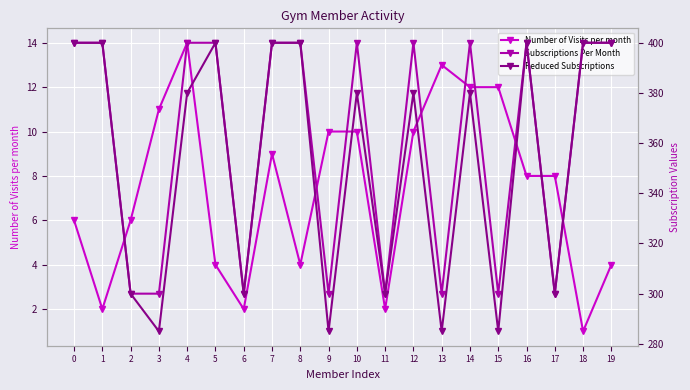

What is the value of the Subscriptions Per Month point at the 15th from the left?

400